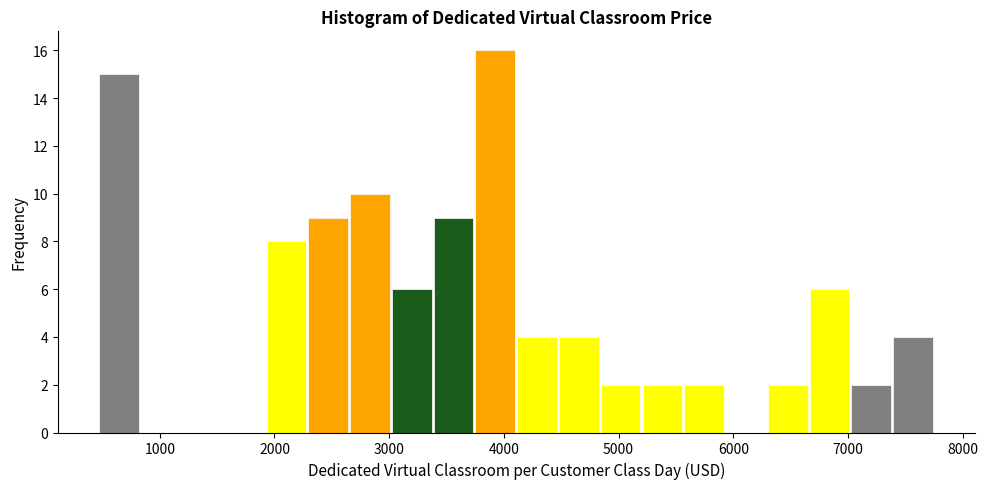

Read against the x-axis, roughly where is the centre of the tallest bar?

3900